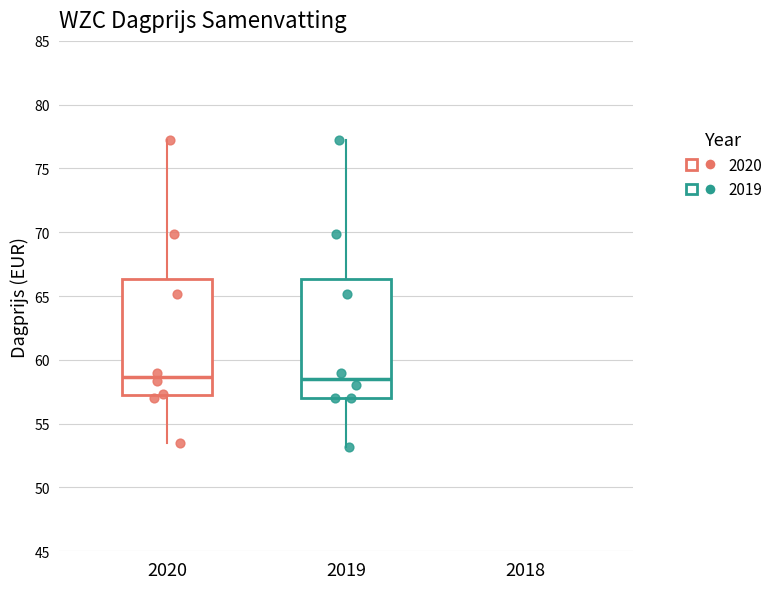

Reading left to right, read every box against the y-axis: the position of its median line, the range the box covers, and the ends of its whiskers. The values are not printed on the chart, so give them approximately, as read against the axis.

2020: median 58.5, box 57.0 to 66.5, whiskers 53.5 to 77.5
2019: median 58.5, box 57.0 to 66.5, whiskers 53.0 to 77.5